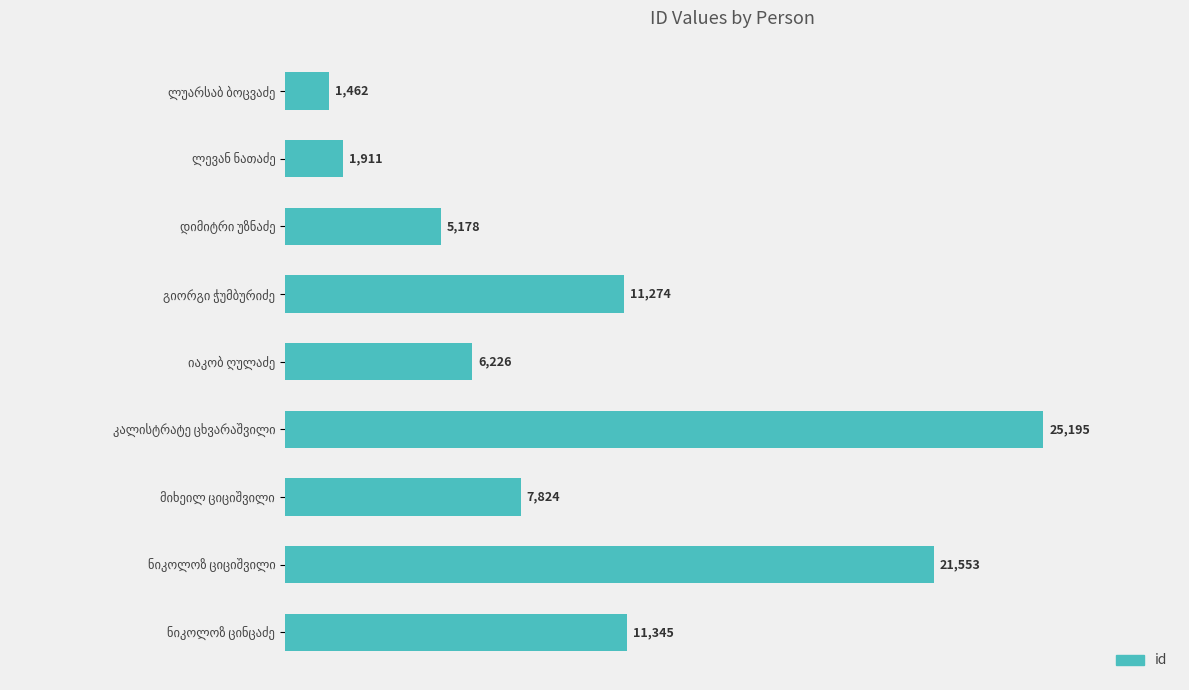

What is the value of the 6th bar from the top?

25195